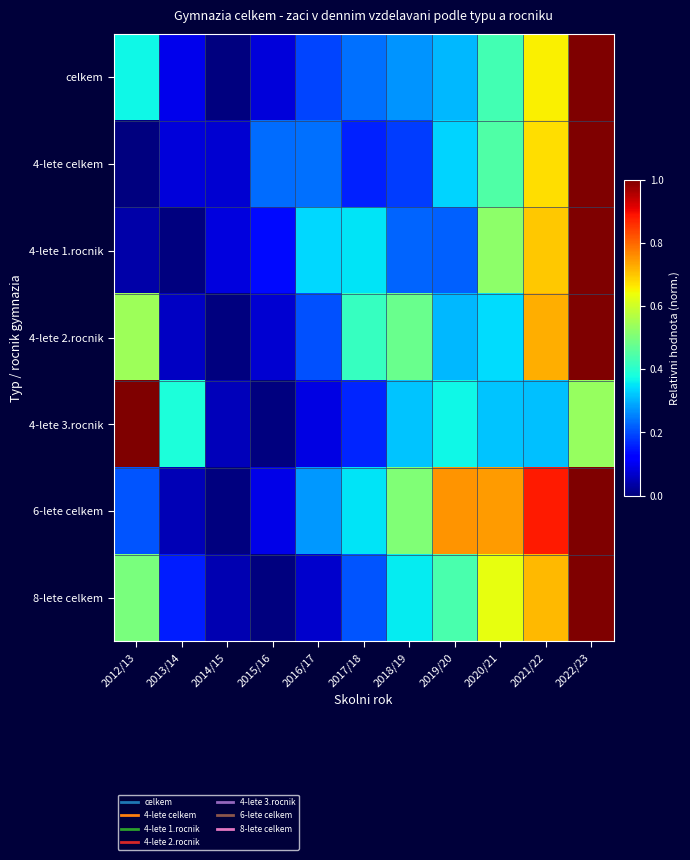

Reading right to left, what are all the values shown in this chart?

celkem: 2022/23=1.0	2021/22=0.7	2020/21=0.4	2019/20=0.3	2018/19=0.3	2017/18=0.2	2016/17=0.2	2015/16=0.1	2014/15=0.0	2013/14=0.1	2012/13=0.4
4-lete celkem: 2022/23=1.0	2021/22=0.7	2020/21=0.4	2019/20=0.3	2018/19=0.2	2017/18=0.2	2016/17=0.2	2015/16=0.2	2014/15=0.1	2013/14=0.1	2012/13=0.0
4-lete 1.rocnik: 2022/23=1.0	2021/22=0.7	2020/21=0.5	2019/20=0.2	2018/19=0.2	2017/18=0.4	2016/17=0.3	2015/16=0.1	2014/15=0.1	2013/14=0.0	2012/13=0.0
4-lete 2.rocnik: 2022/23=1.0	2021/22=0.7	2020/21=0.3	2019/20=0.3	2018/19=0.5	2017/18=0.4	2016/17=0.2	2015/16=0.1	2014/15=0.0	2013/14=0.1	2012/13=0.5
4-lete 3.rocnik: 2022/23=0.5	2021/22=0.3	2020/21=0.3	2019/20=0.4	2018/19=0.3	2017/18=0.2	2016/17=0.1	2015/16=0.0	2014/15=0.1	2013/14=0.4	2012/13=1.0
6-lete celkem: 2022/23=1.0	2021/22=0.9	2020/21=0.7	2019/20=0.8	2018/19=0.5	2017/18=0.3	2016/17=0.3	2015/16=0.1	2014/15=0.0	2013/14=0.0	2012/13=0.2
8-lete celkem: 2022/23=1.0	2021/22=0.7	2020/21=0.6	2019/20=0.4	2018/19=0.4	2017/18=0.2	2016/17=0.1	2015/16=0.0	2014/15=0.0	2013/14=0.2	2012/13=0.5